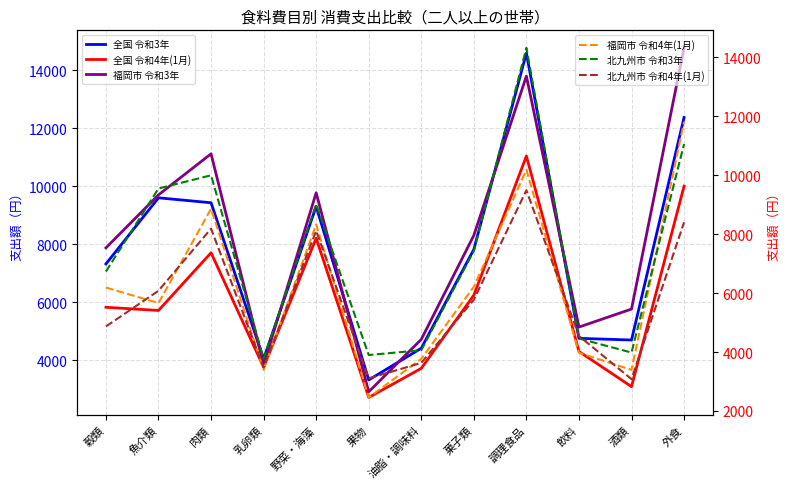

In 全国 令和3年, how many points are lower than both neighbors (excluding endpoints)?

3